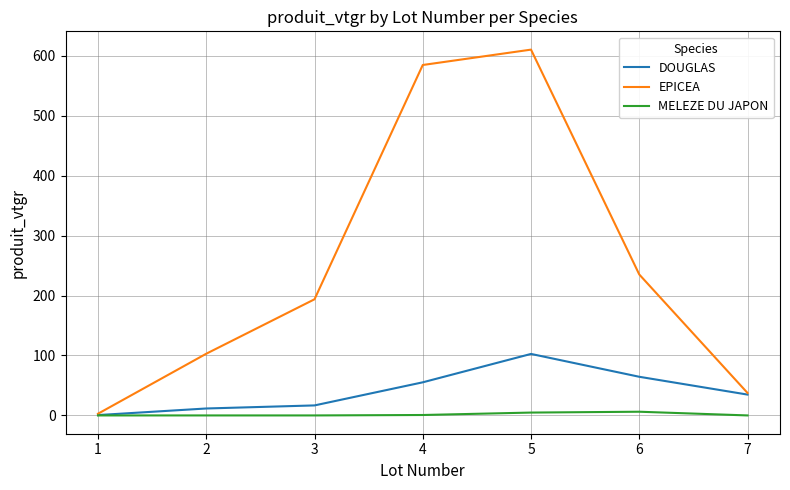

Is it true that EPICEA equals 275.7 at 3?

False